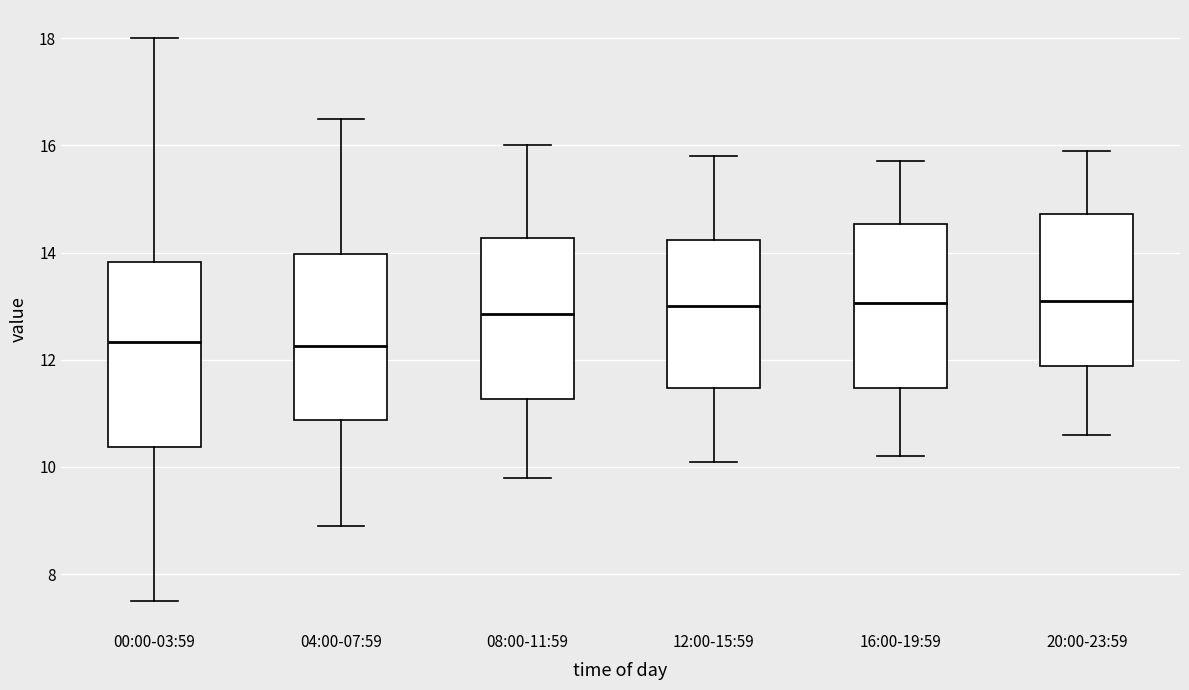

Which box is the tallest, from its lower edge to its upper edge?

00:00-03:59